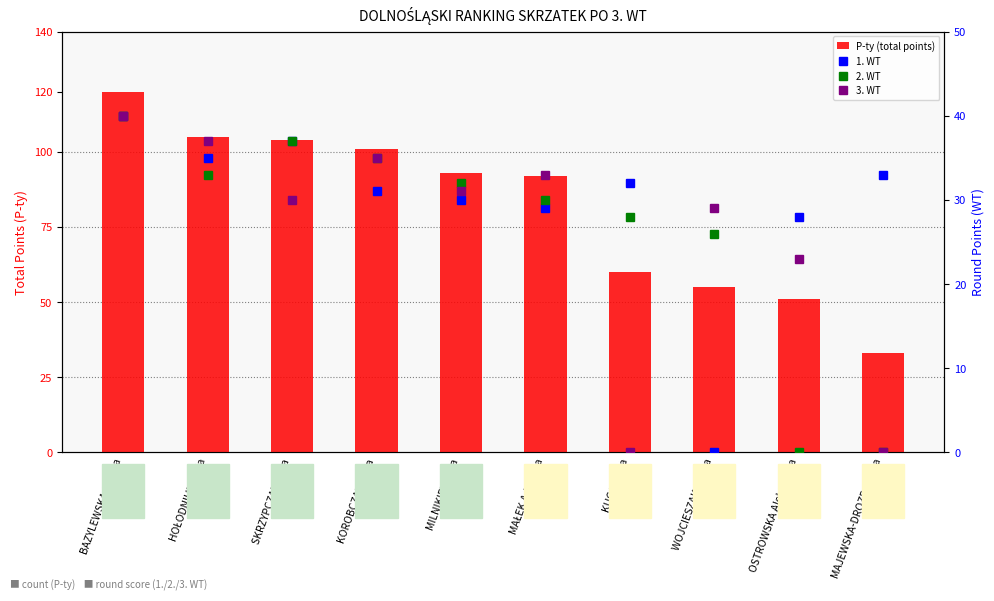

What is the highest value of the P-ty (total points) series?

120